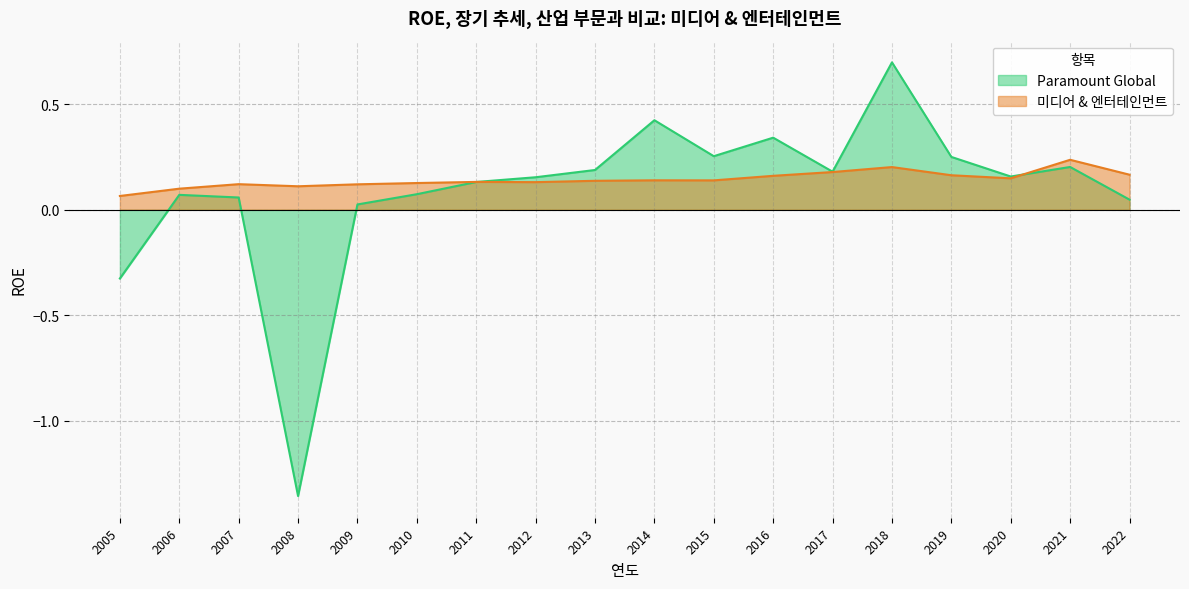

At which category is the sum across all series the highest?

2018